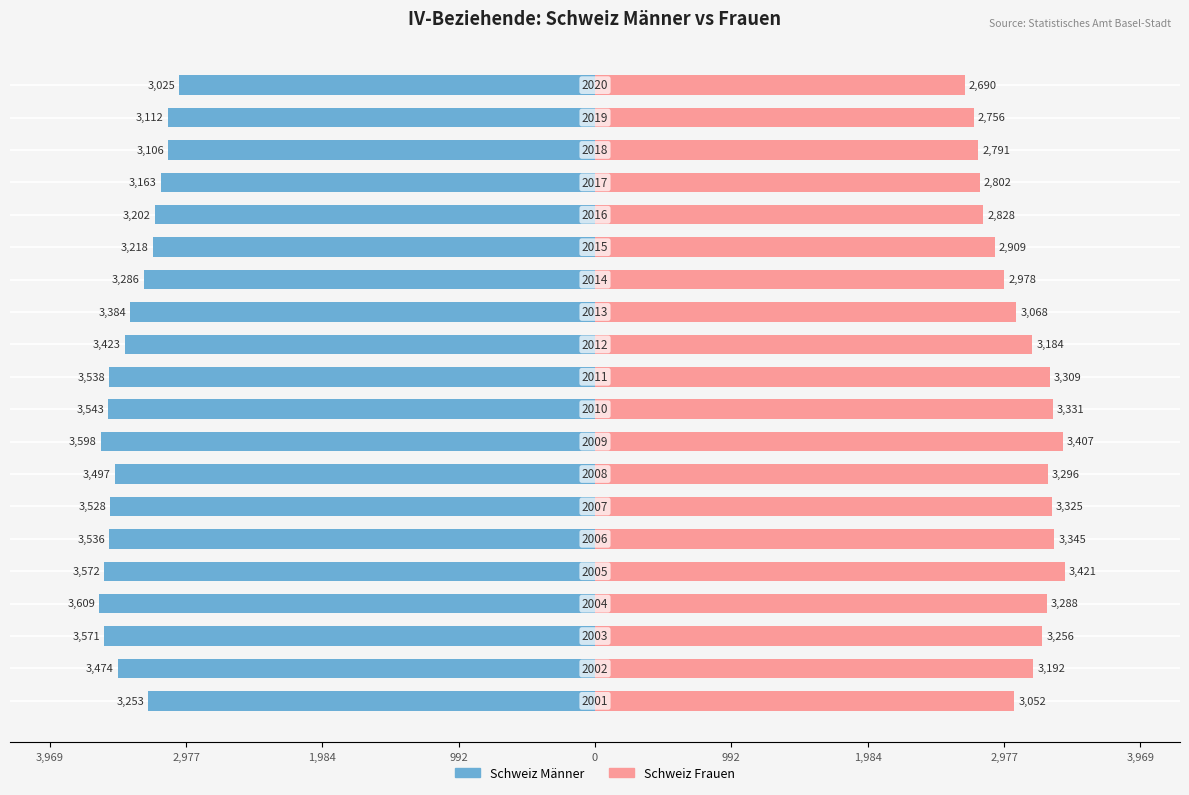

Reading left to right, extract all data points from this chart.

Schweiz Männer: -3253	-3474	-3571	-3609	-3572	-3536	-3528	-3497	-3598	-3543	-3538	-3423	-3384	-3286	-3218	-3202	-3163	-3106	-3112	-3025
Schweiz Frauen: 3052	3192	3256	3288	3421	3345	3325	3296	3407	3331	3309	3184	3068	2978	2909	2828	2802	2791	2756	2690